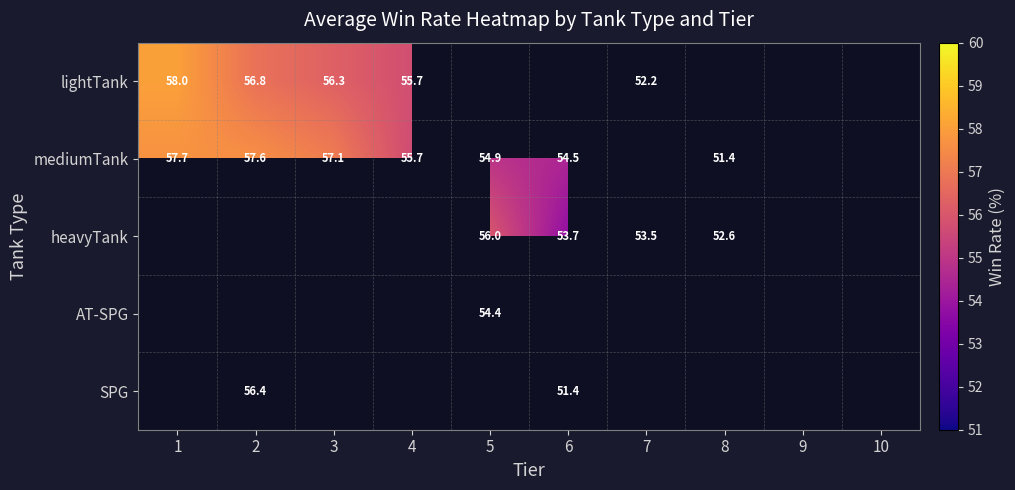

Is the value of mediumTank at 5 greater than the value of lightTank at 7?

Yes